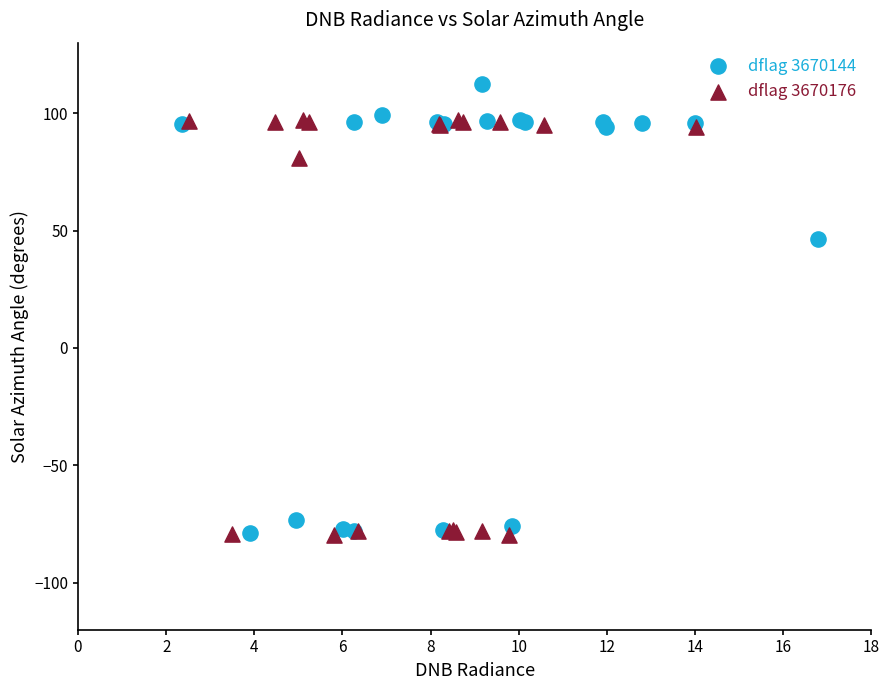

Which series has the largest Y range (max minus min)?

dflag 3670144